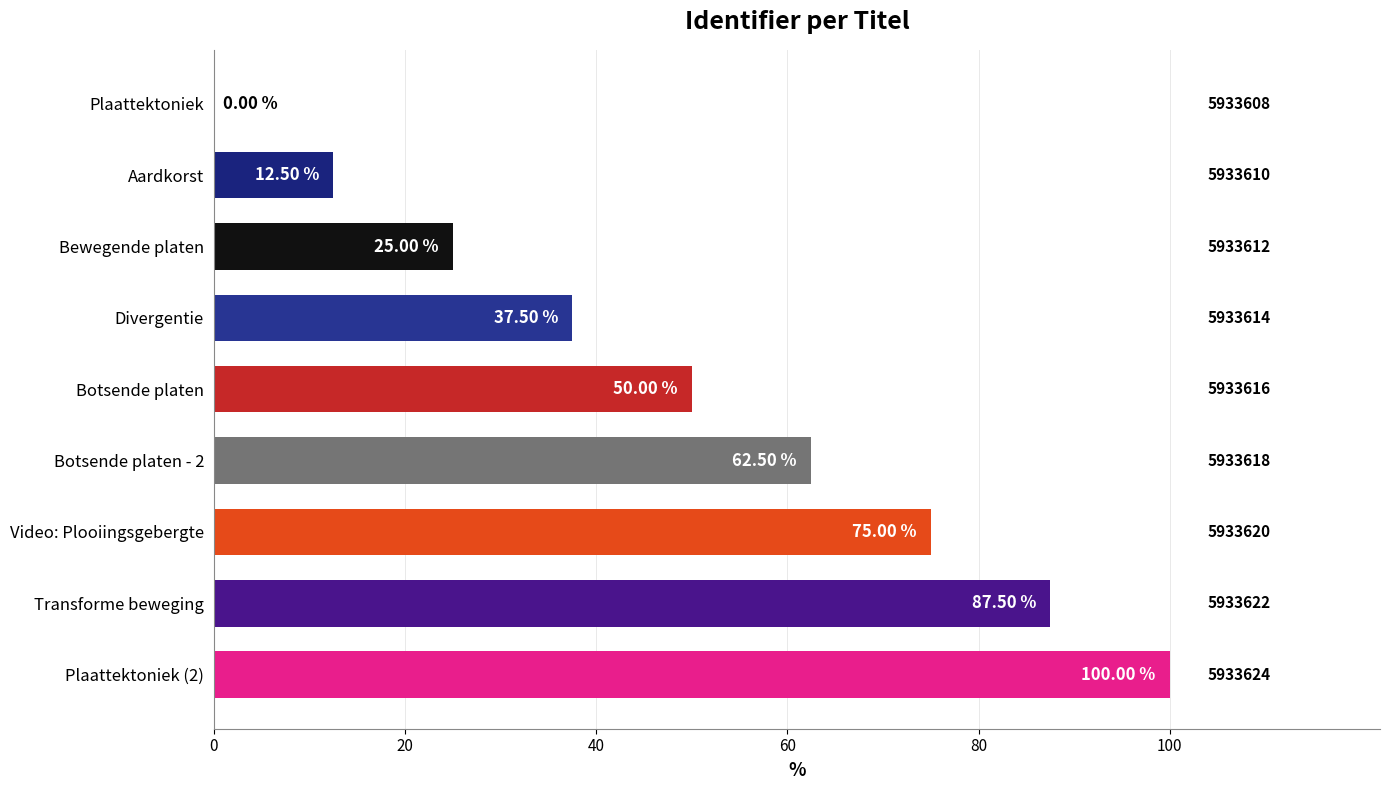

Between Botsende platen - 2 and Transforme beweging, which is larger?

Transforme beweging